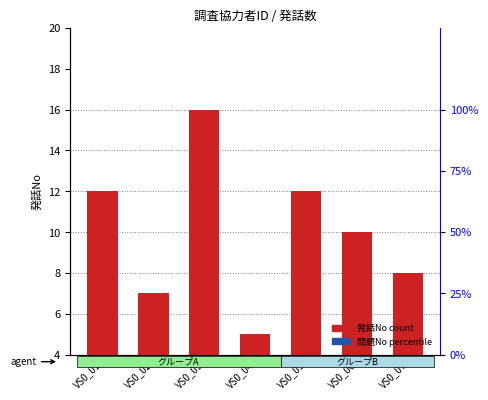

What is the difference between the maximum and minimum values in the 発話No（count） series?

11